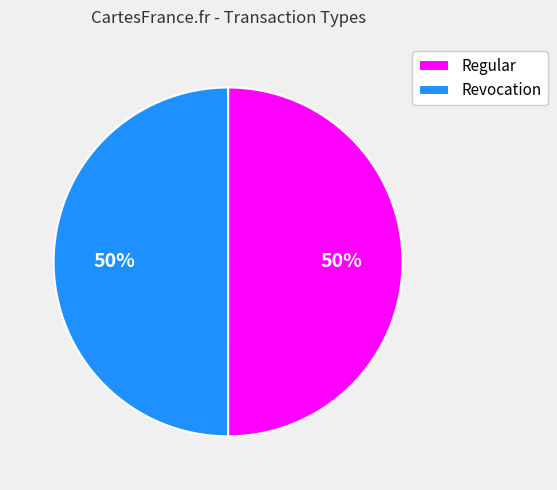

What percentage is the Regular slice, to the nearest percent?

50%